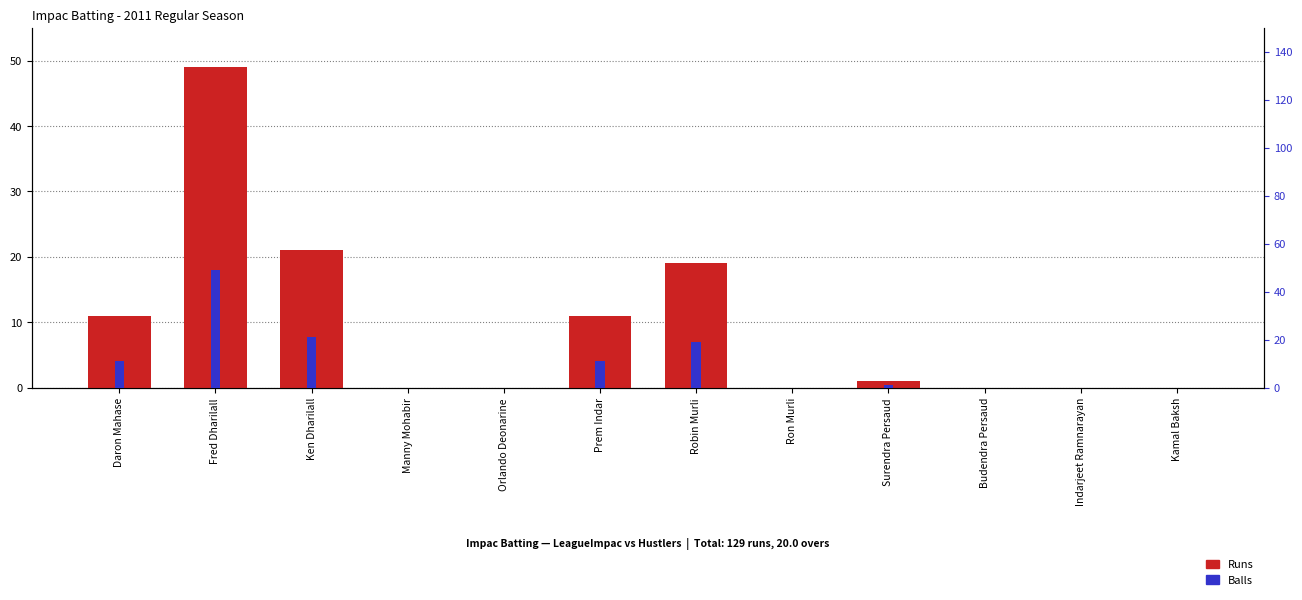

Count the number of categories in the chart.

12